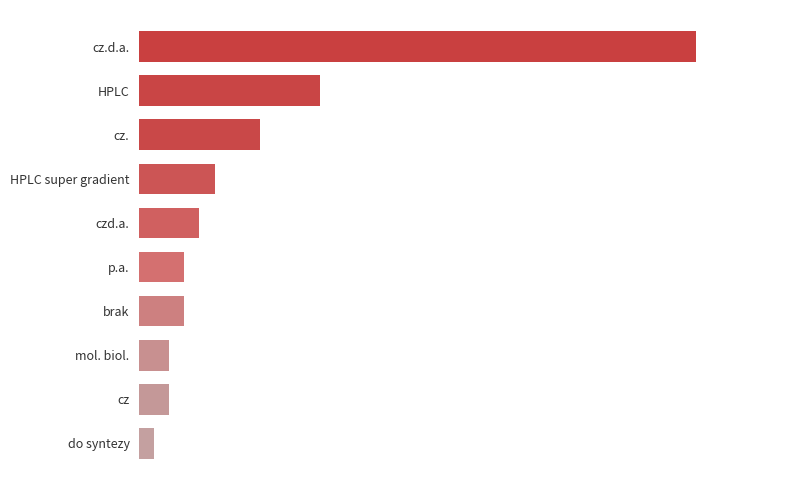

What is the maximum value shown in the chart?

37